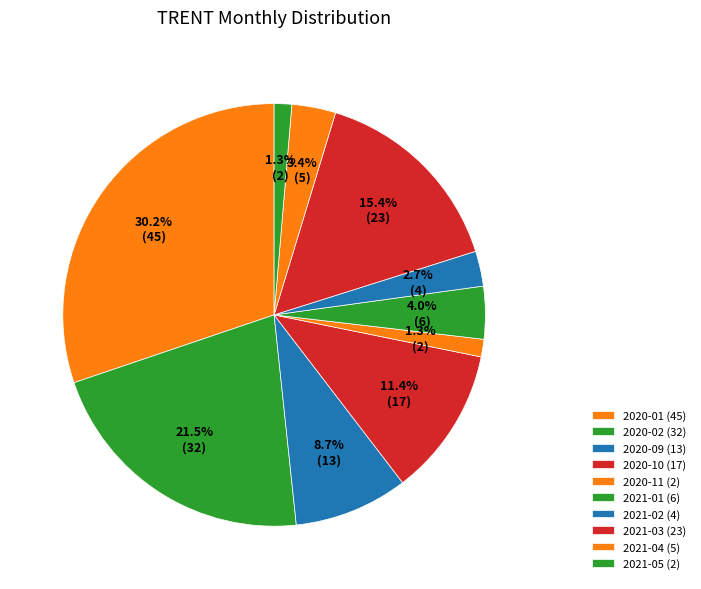

The 2021-05 slice represents 1% of the pie. True or false?

True